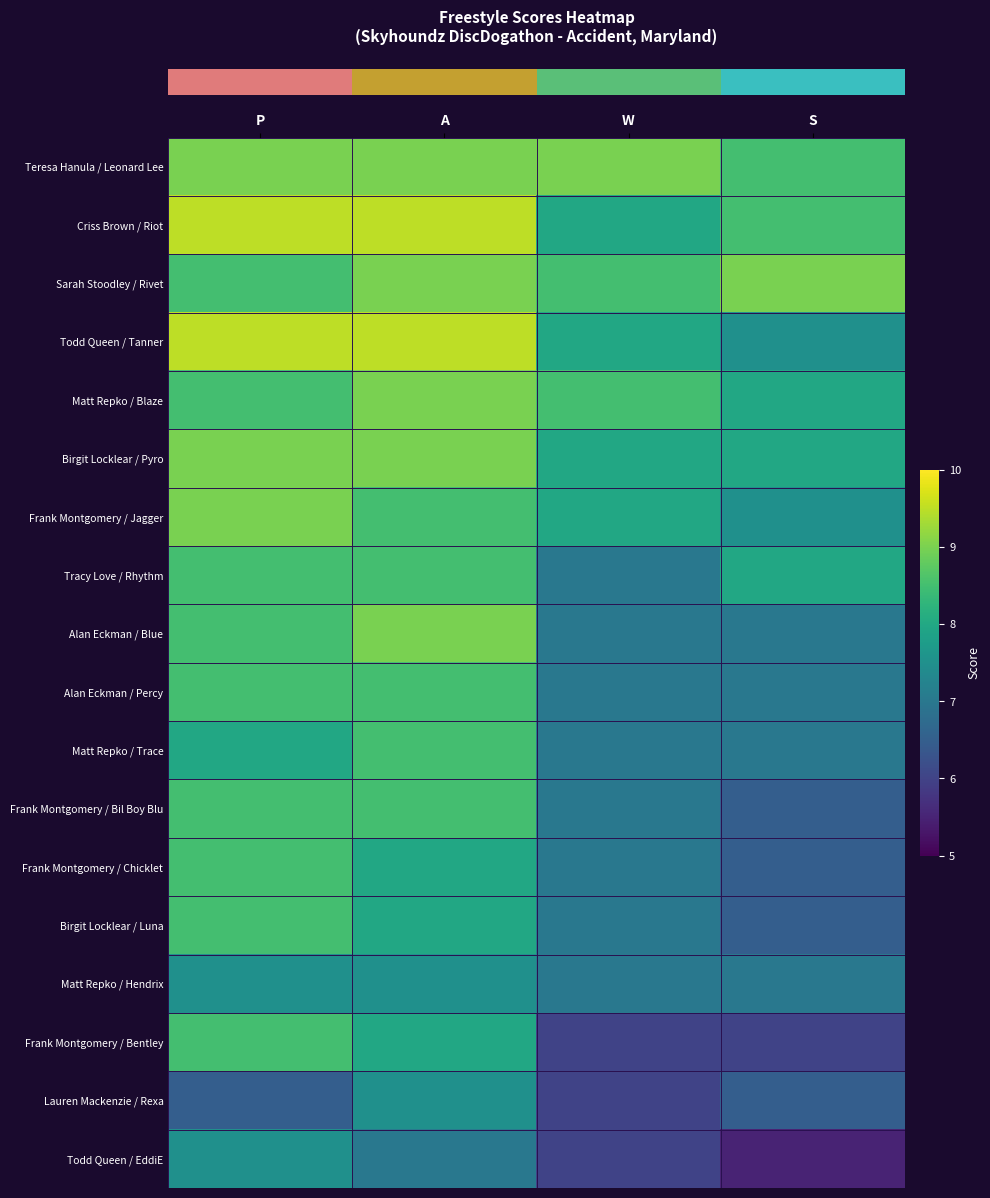

What is the total value across all series at S?

130.5